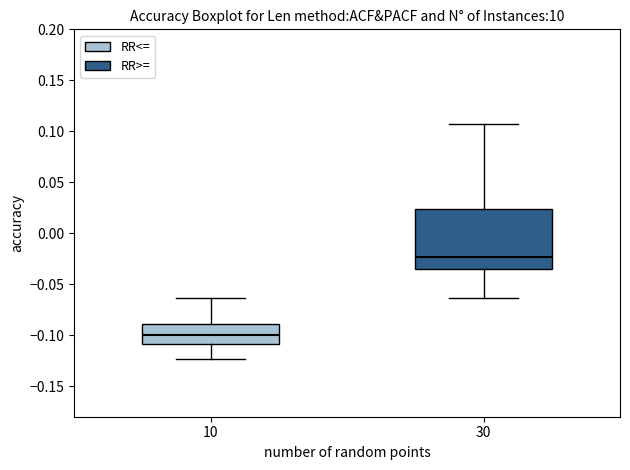

Reading left to right, transcribe this box plot: for each box, give where its median line is, the range the box spans, and where its two whiskers end, as read against the y-axis. The values are not printed on the chart, so give them approximately, as read against the axis.

10: median -0.100, box -0.110 to -0.090, whiskers -0.125 to -0.065
30: median -0.025, box -0.035 to 0.025, whiskers -0.065 to 0.110